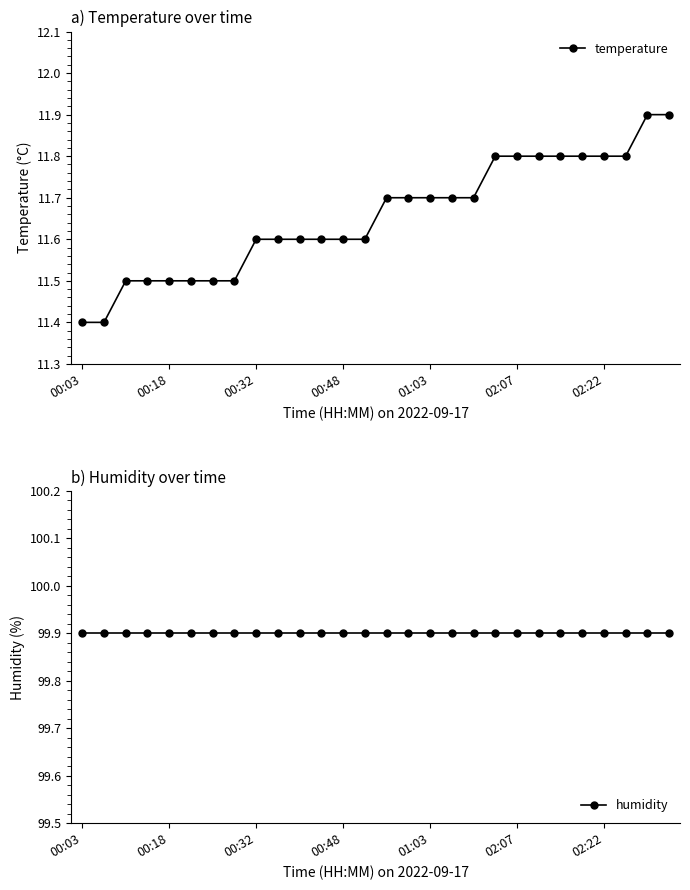

True or false: temperature has a value of 3.9 at 02:07.

False